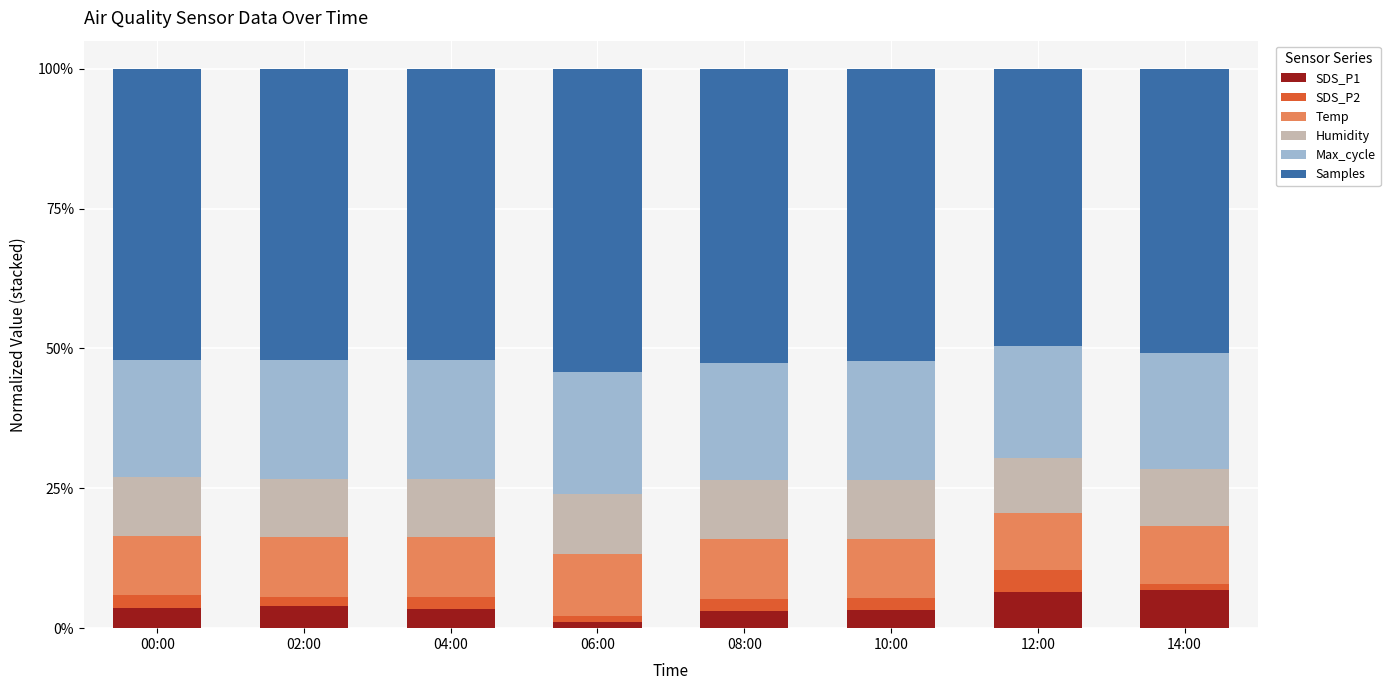

What is the total value across all series at 12:00?

100.0